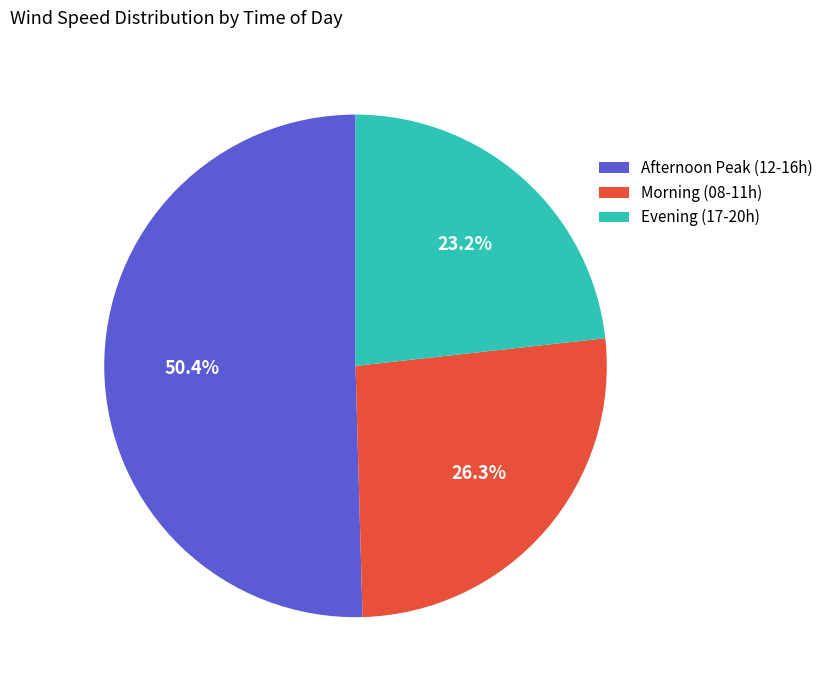

Rank the categories by value from lowest to highest.

Evening (17-20h), Morning (08-11h), Afternoon Peak (12-16h)